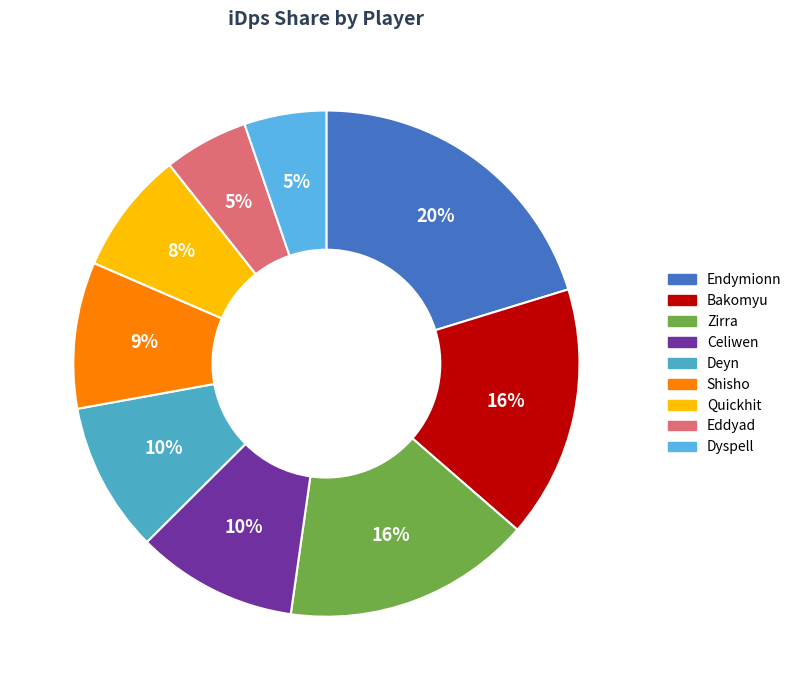

How many slices are in this pie chart?

9